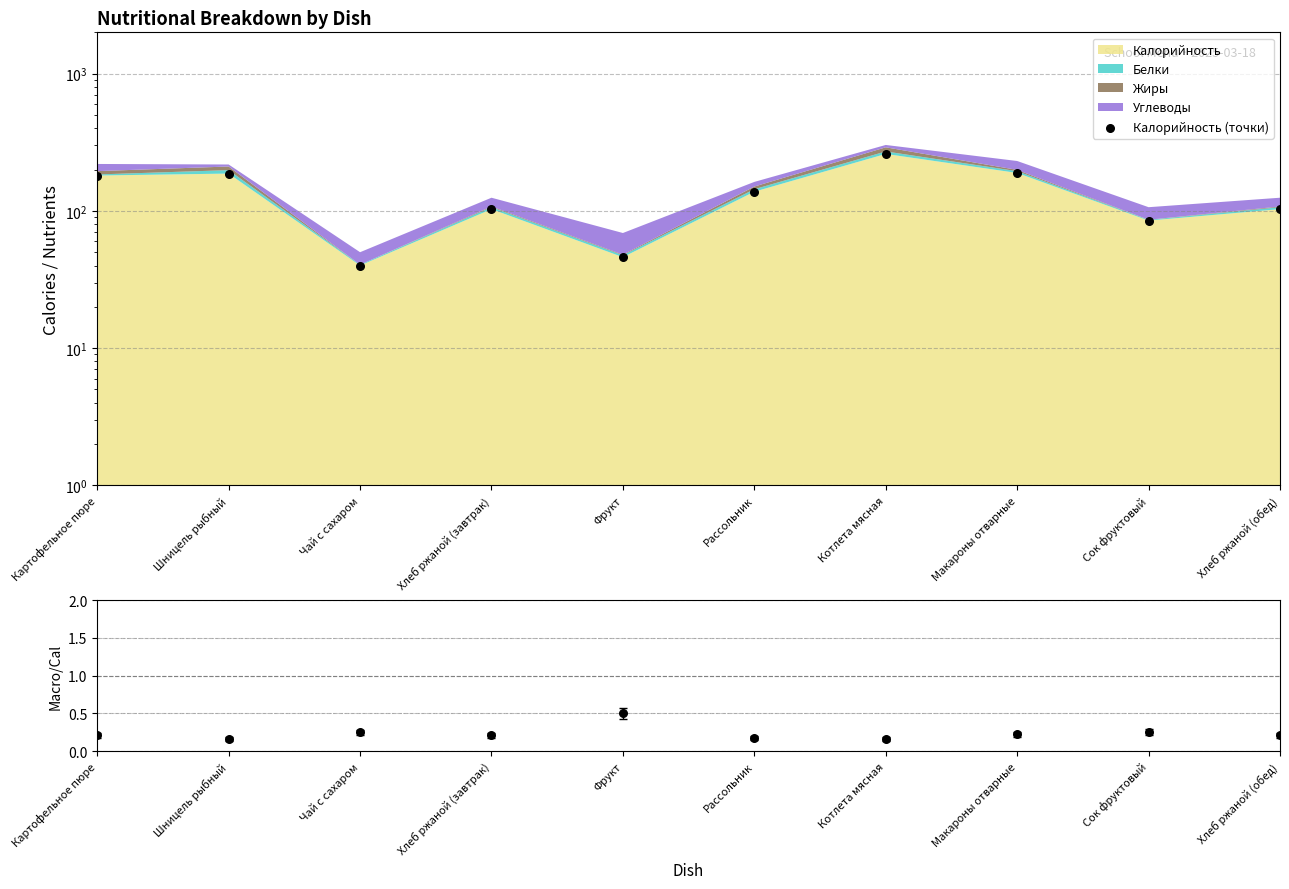

At which category is the sum across all series the highest?

Котлета мясная